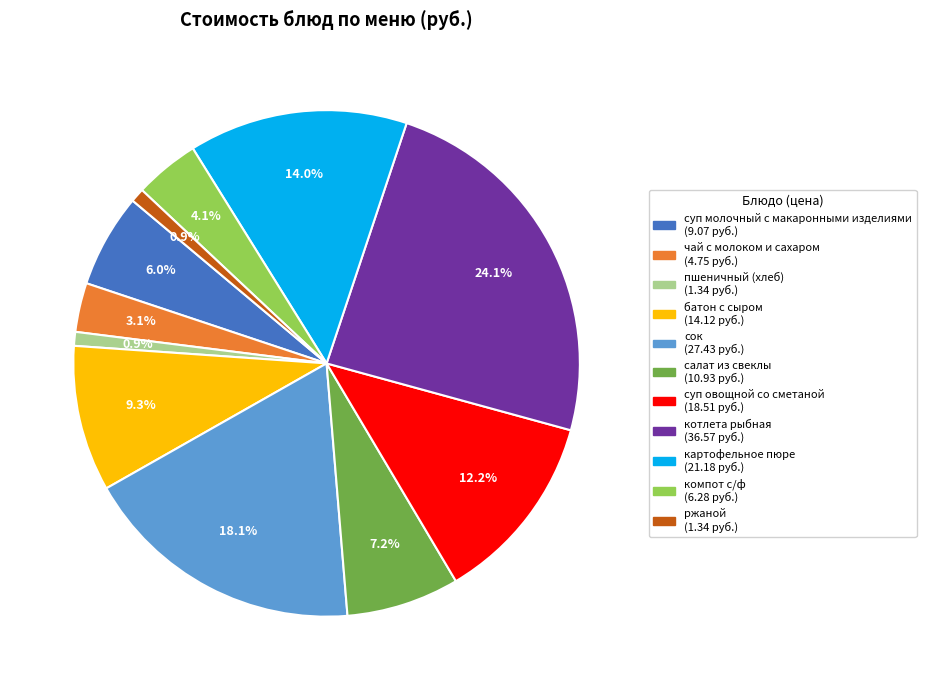

Which category has the biggest portion of the pie?

котлета рыбная